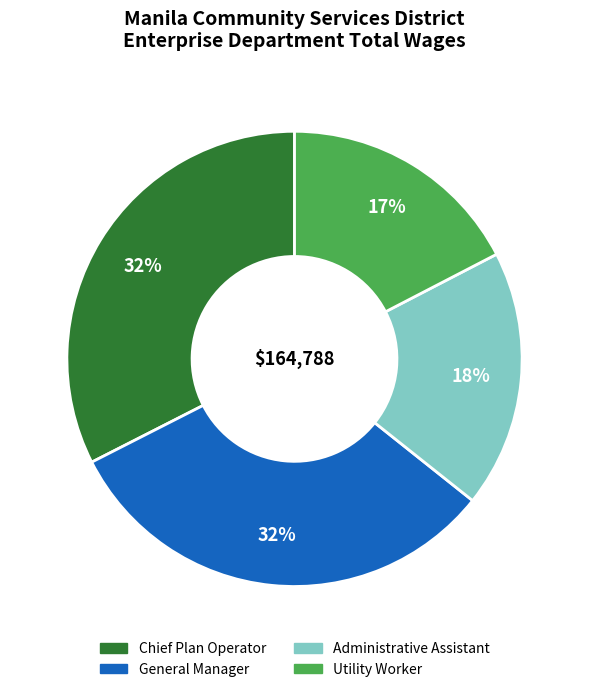

What is the ratio of the value at Administrative Assistant to the value at General Manager?

0.6